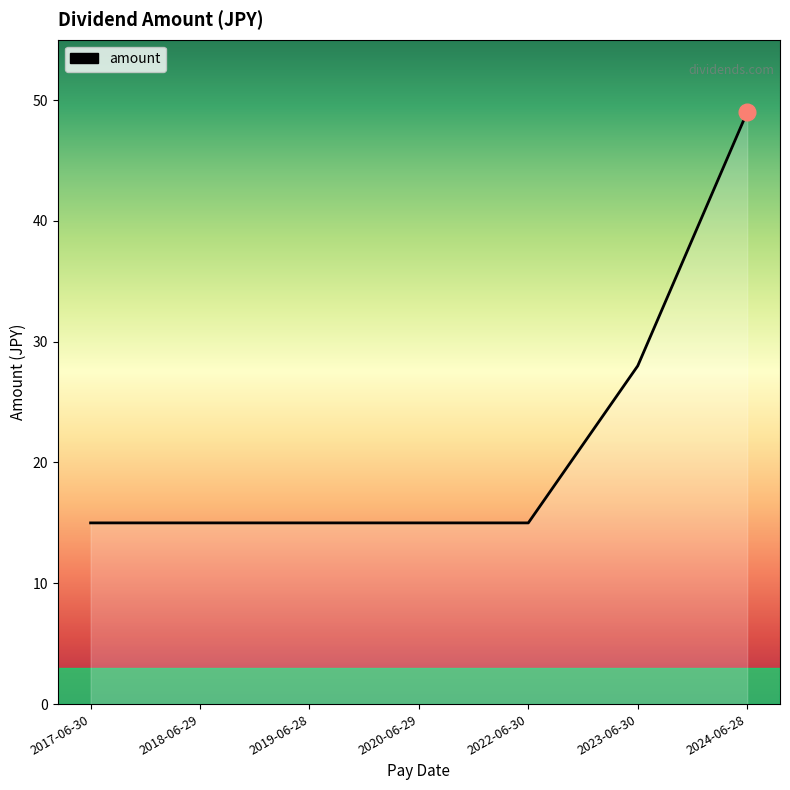

Count the number of categories in the chart.

7